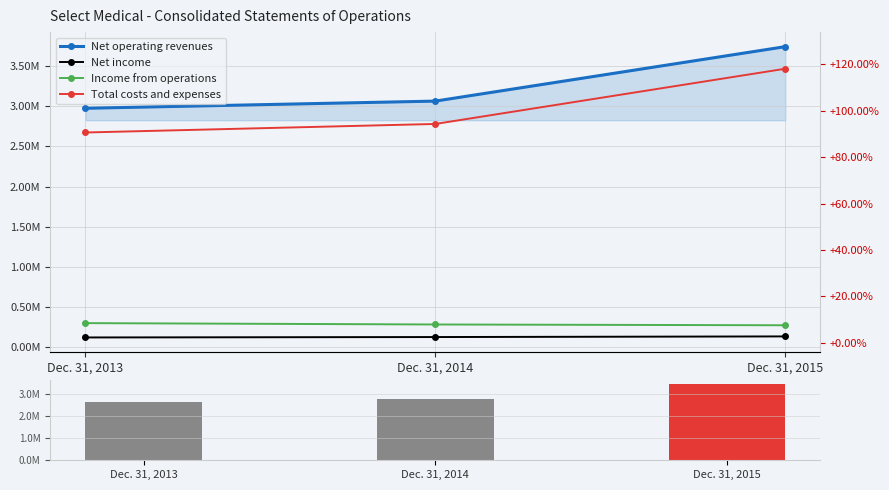

What value does the Total costs and expenses series have at Dec. 31, 2013, to the nearest 10?

2674210